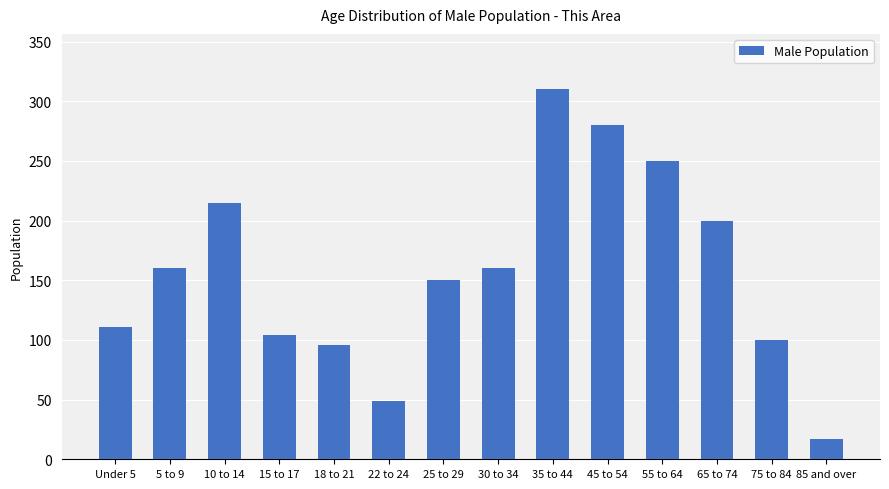

What is the difference between the maximum and minimum values?

293